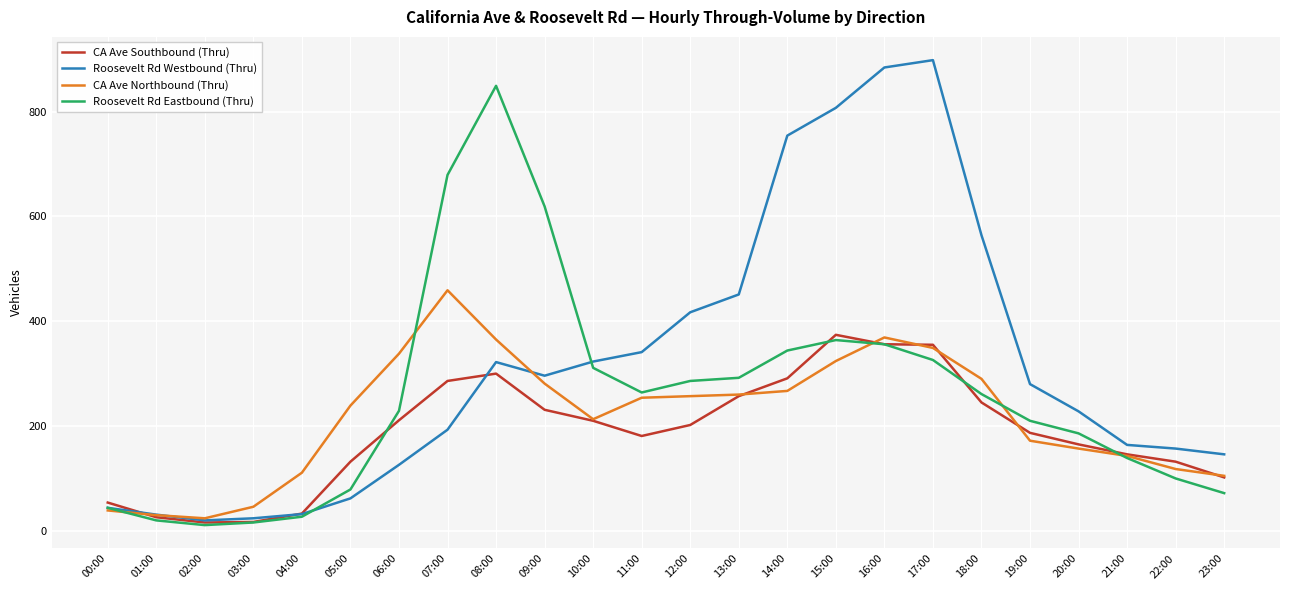

List the series in order of their peak value, lowest first.

CA Ave Southbound (Thru), CA Ave Northbound (Thru), Roosevelt Rd Eastbound (Thru), Roosevelt Rd Westbound (Thru)